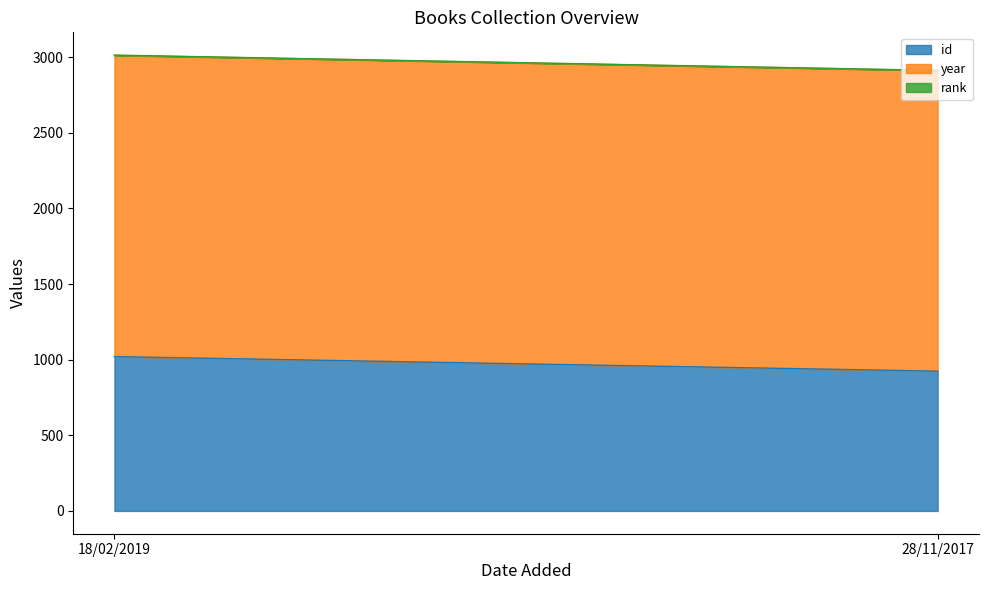

Reading right to left, list all the values displayed in this chart.

id: 28/11/2017=924	18/02/2019=1020
year: 28/11/2017=1987	18/02/2019=1992
rank: 28/11/2017=1	18/02/2019=1